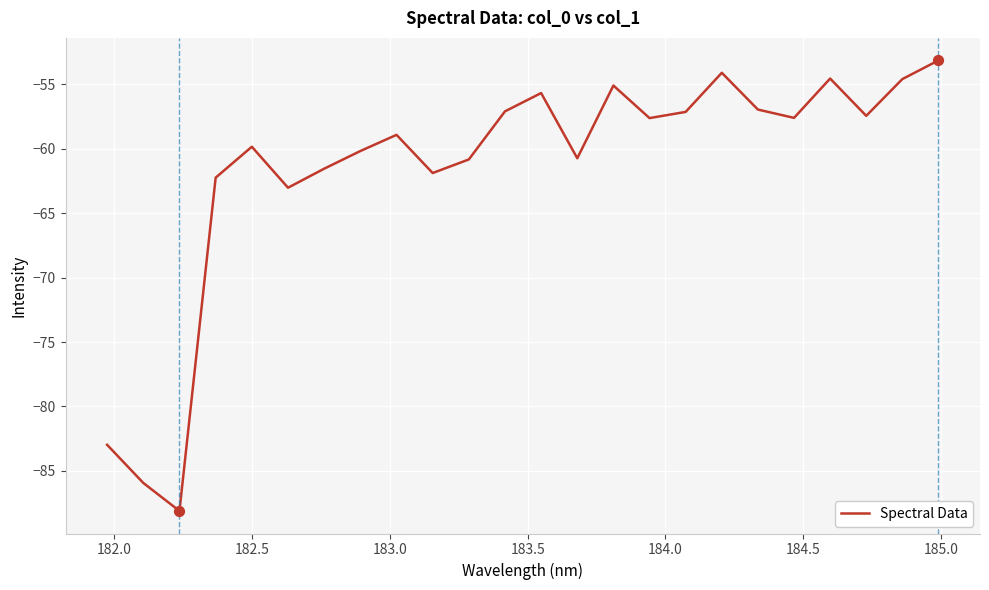

What is the greatest value displayed?

-53.1